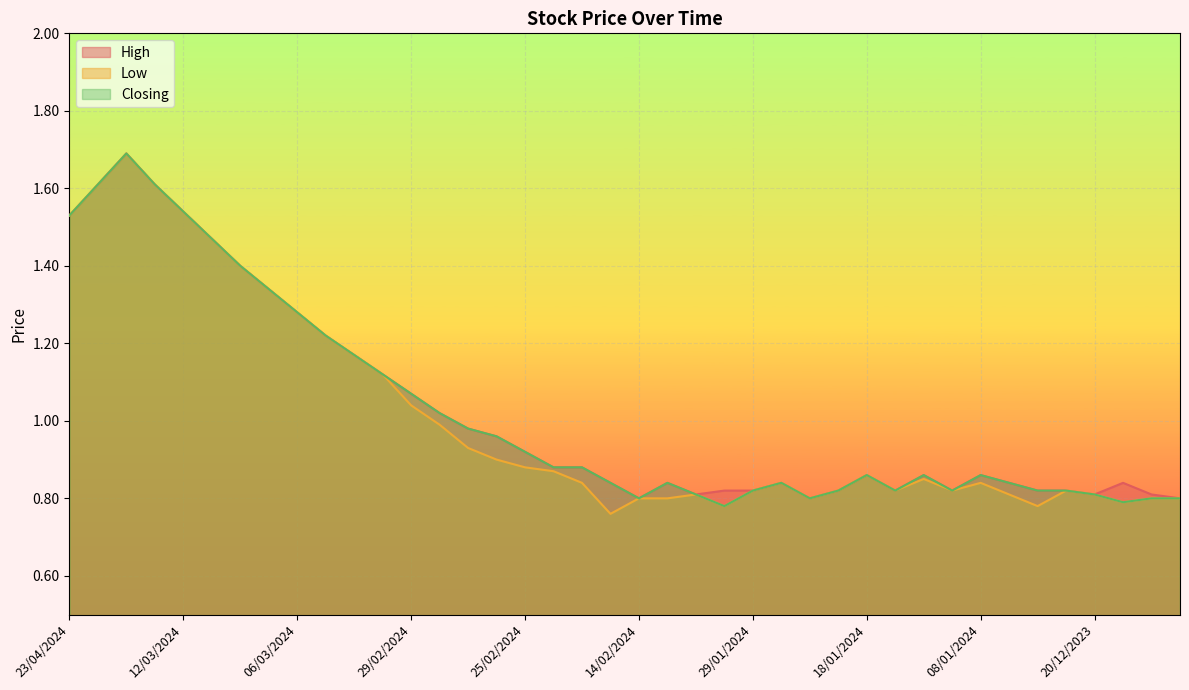

At which category does the chart reach its minimum across all series?

20/02/2024